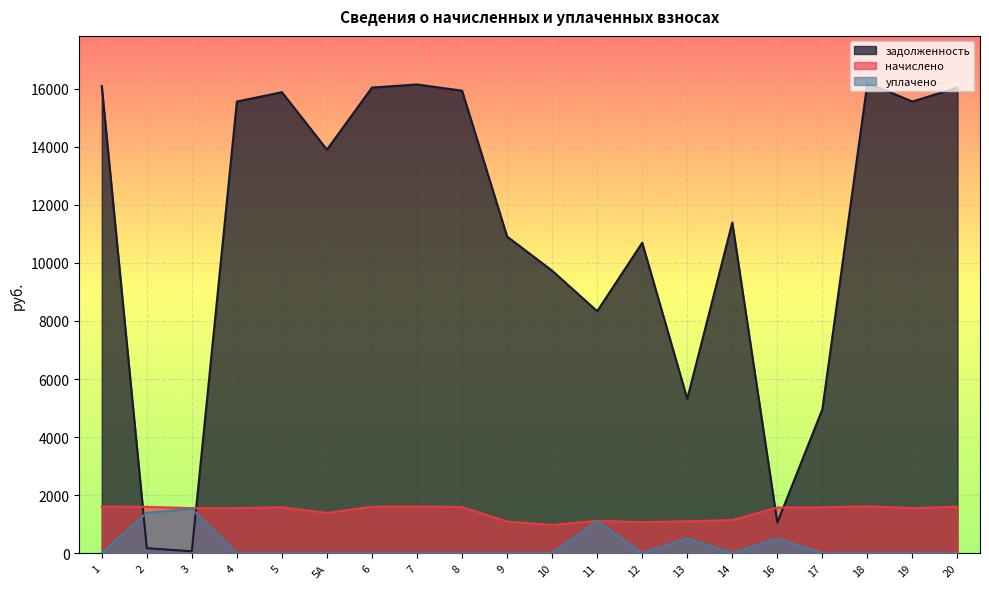

At which category does уплачено reach its first local valley?

12